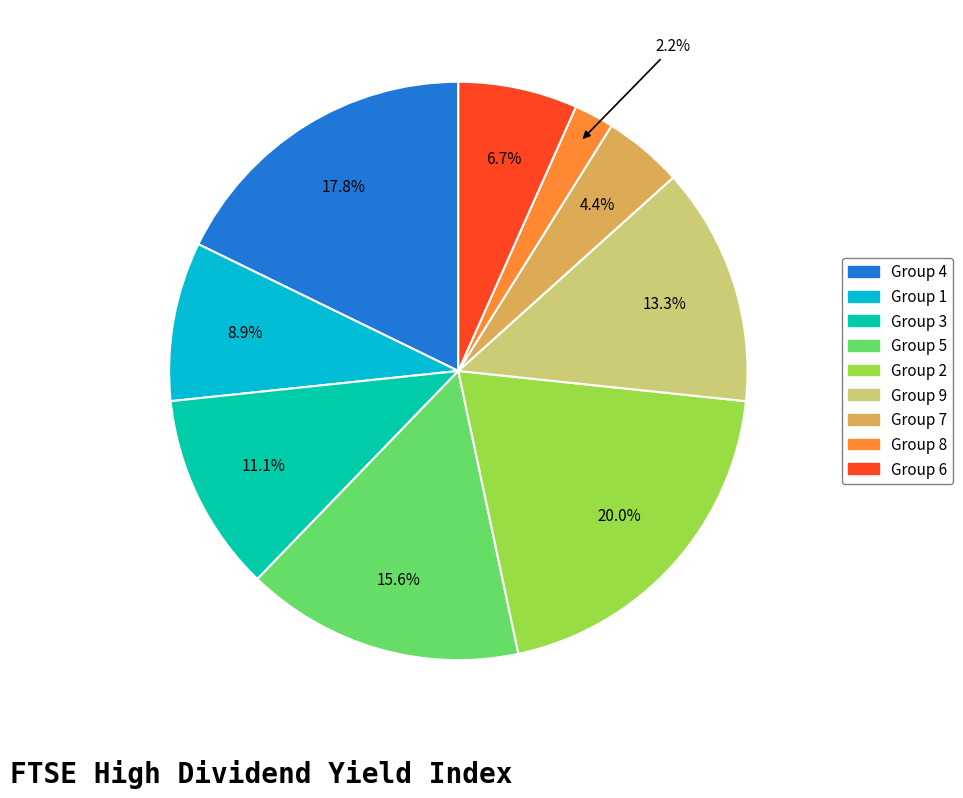

Does any single category account for the majority?

No